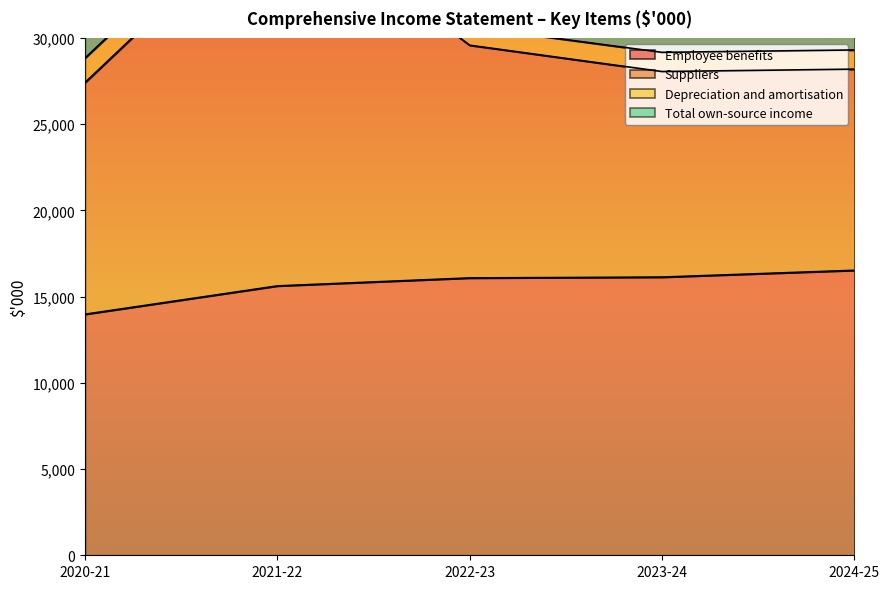

What is the difference between the Employee benefits values at 2023-24 and 2024-25?

394